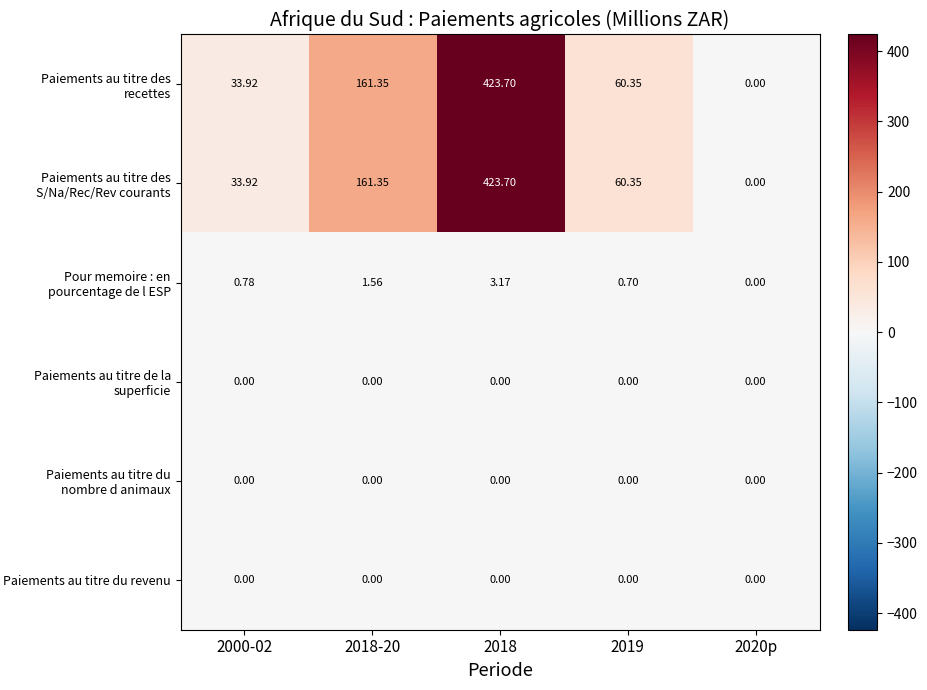

Is the value of Pour memoire : en pourcentage de l ESP at 2019 greater than the value of Paiements au titre des S/Na/Rec/Rev courants at 2019?

No